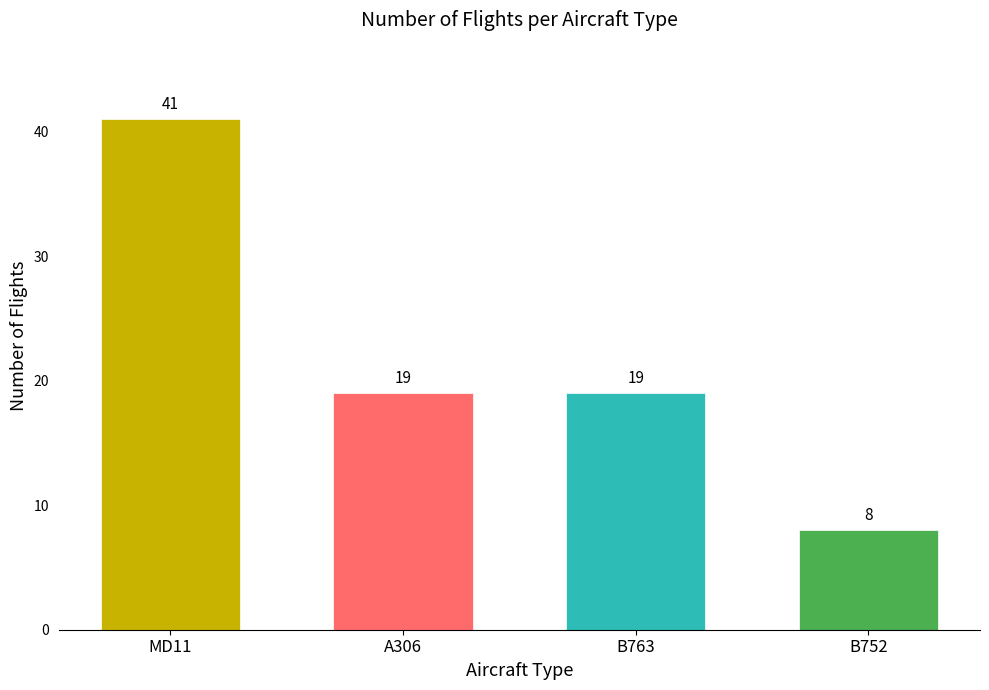

How many values are below 19?

1